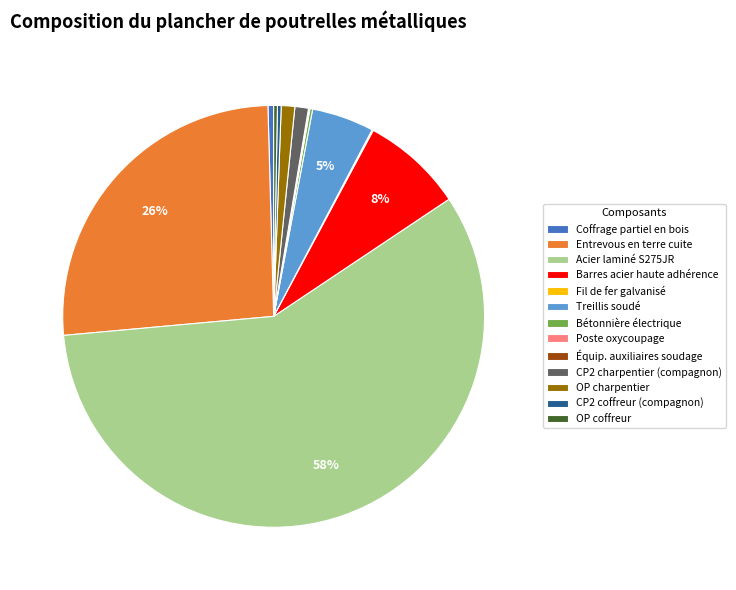

Is there any slice that represents more than half of the pie?

Yes